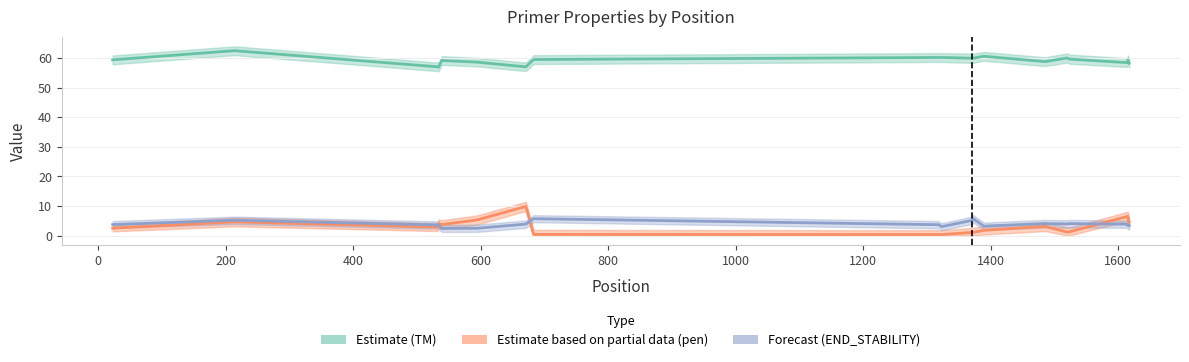

What is the label of the 3rd point from the left?

200